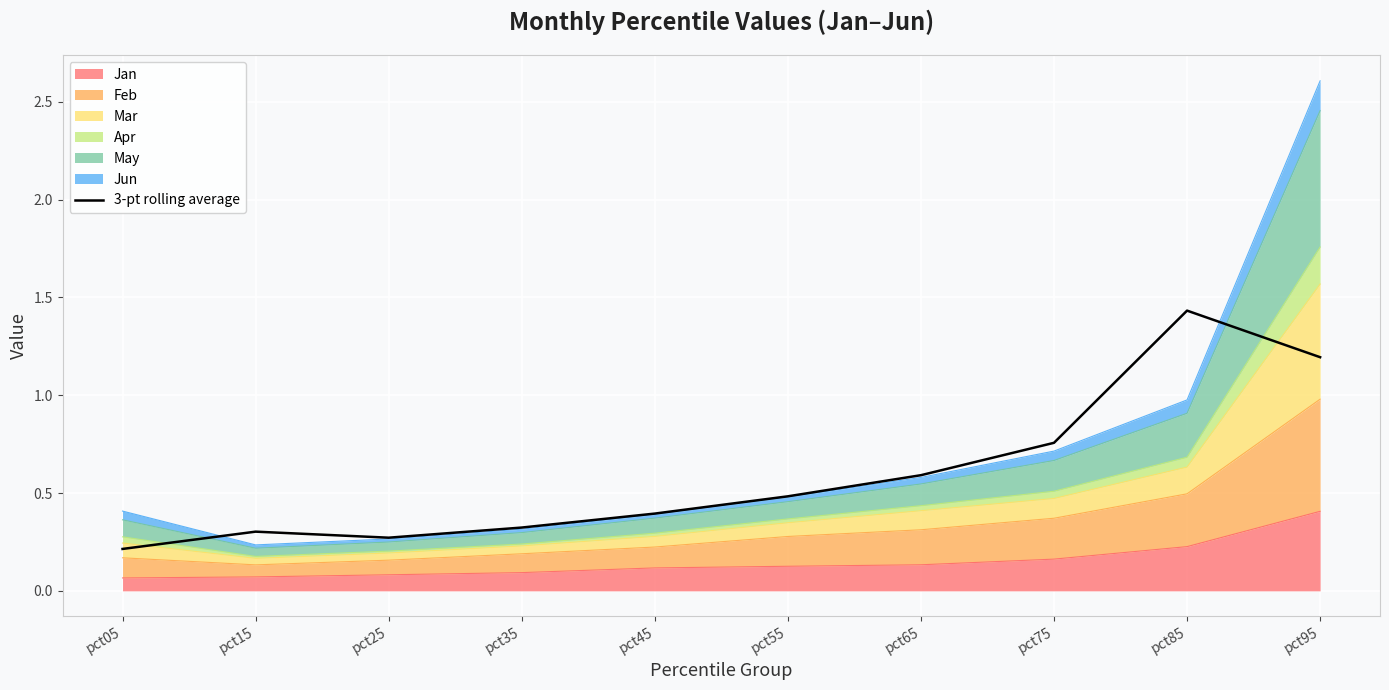

How many lines are shown in the chart?

1